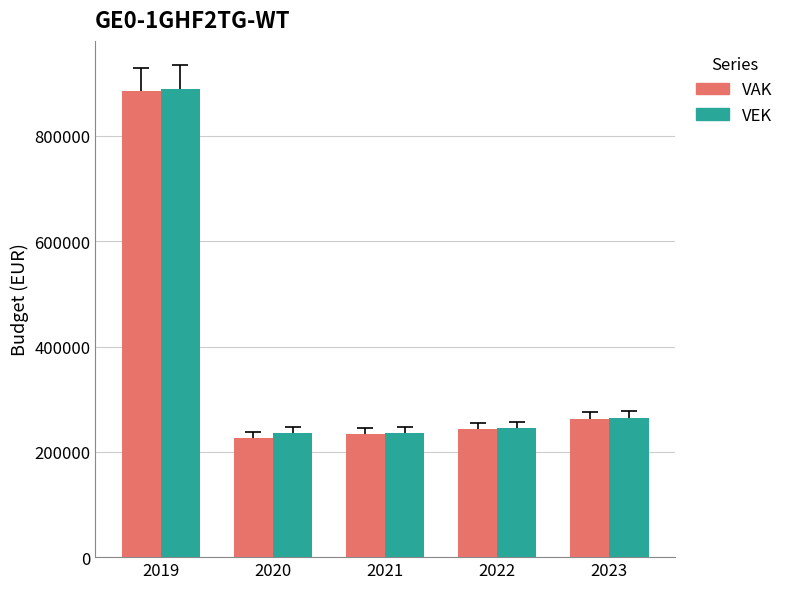

What value does the VEK series have at 2021, to the nearest 100?

236100